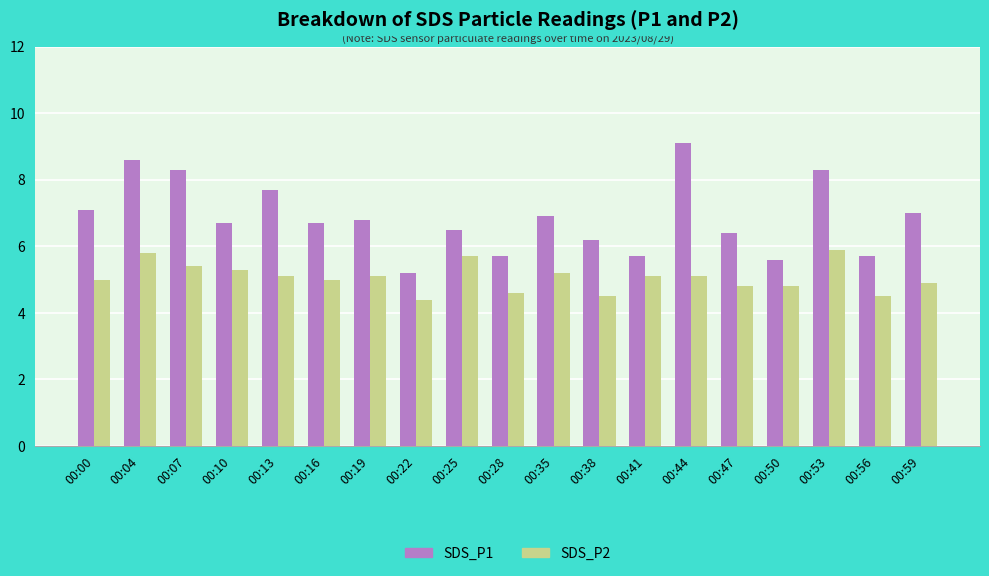

How many bars are there in total?

38